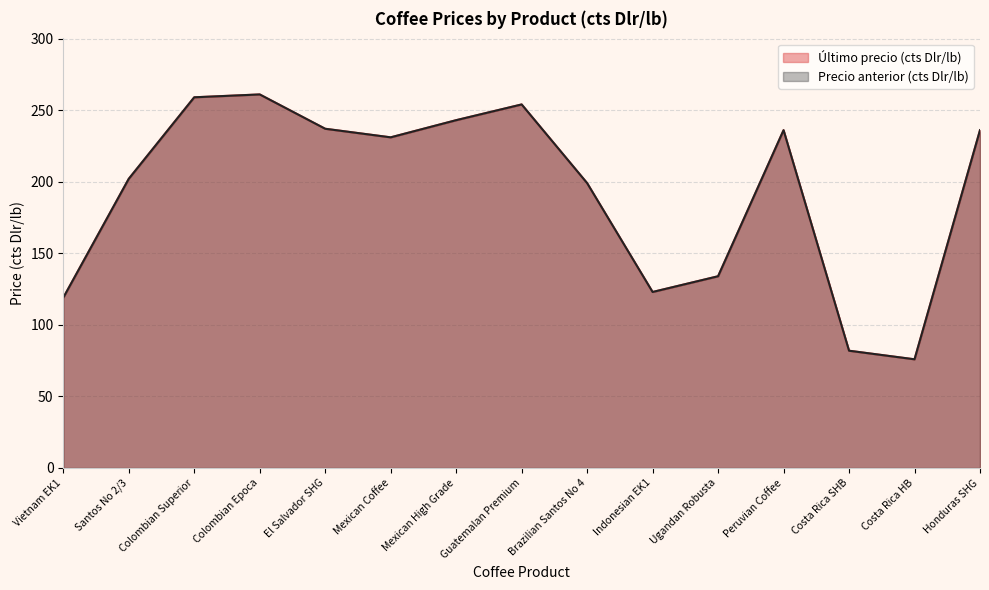

Reading left to right, what are all the values shown in this chart?

Último precio (cts Dlr/lb): 119.1	202.2	259.2	261.2	237.2	231.2	243.2	254.2	199.2	123.1	134.1	236.2	82.0	76.0	236.2
Precio anterior (cts Dlr/lb): 119.1	202.2	259.2	261.2	237.2	231.2	243.2	254.2	199.2	123.1	134.1	236.2	82.0	76.0	236.2